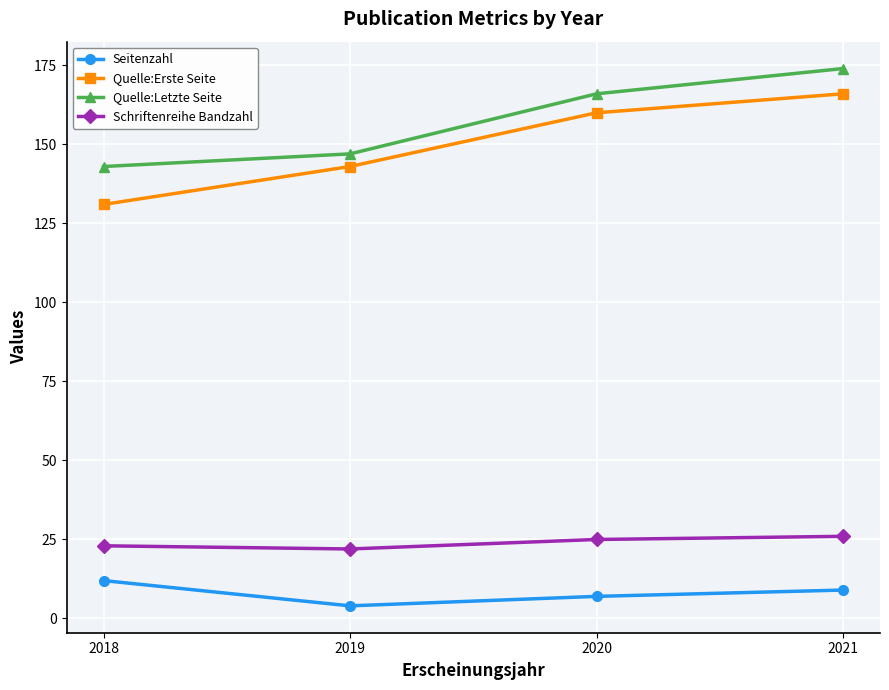

What is the average value of the Quelle:Letzte Seite series?

158